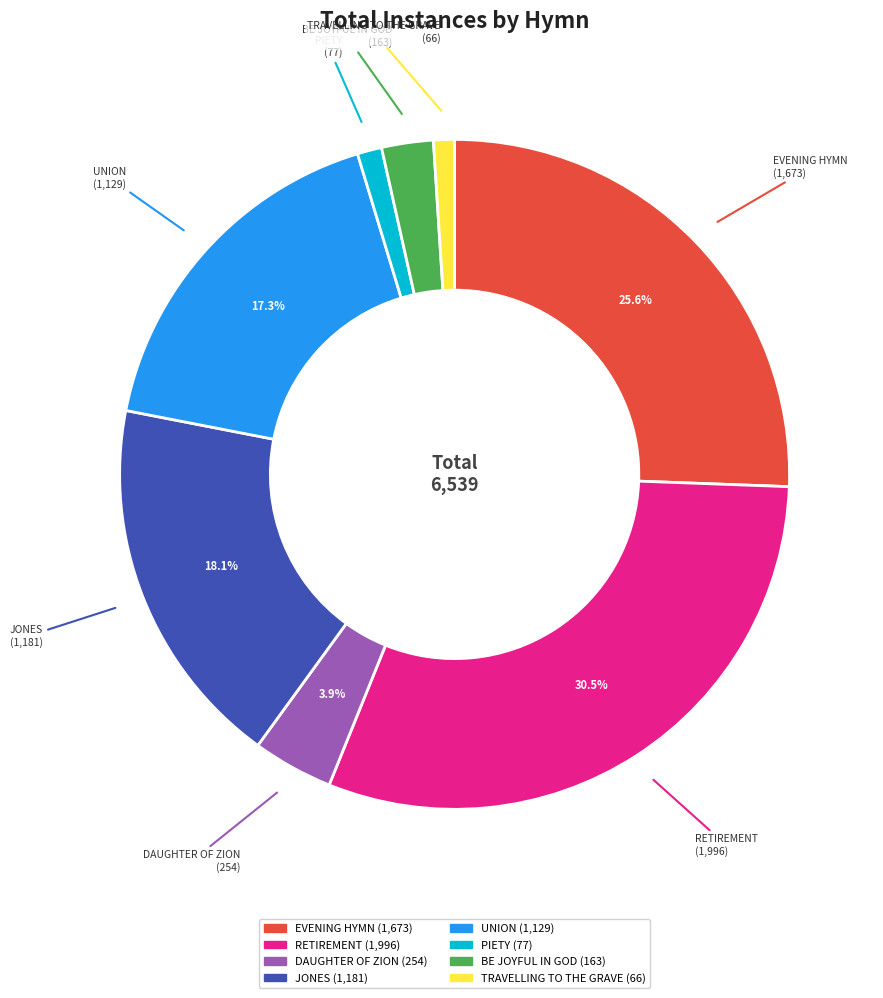

To the nearest percent, what is the difference between the EVENING HYMN and BE JOYFUL IN GOD slice percentages?

23%